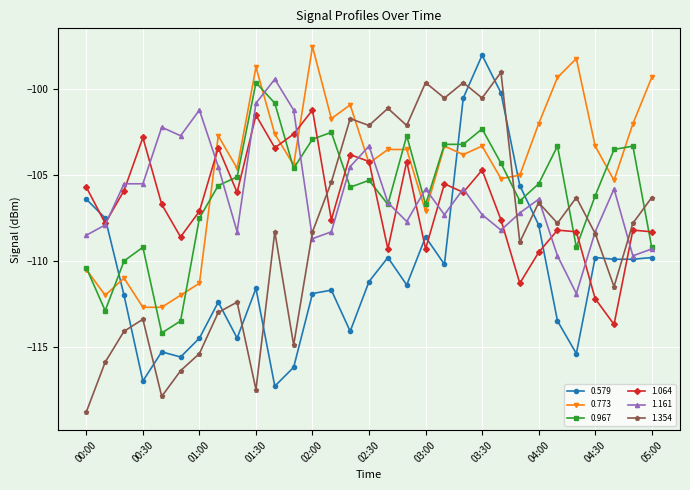

How many values in the 0.773 series exceed -103?

11